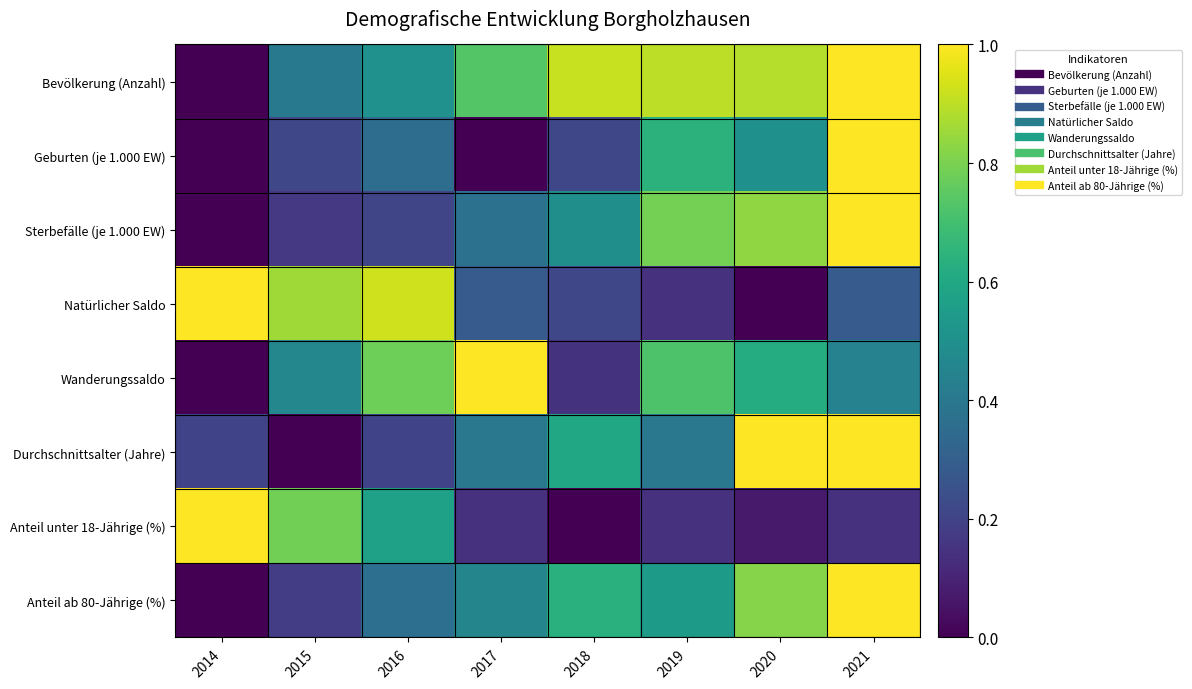

What is the total value across all series at 2021?

5.9